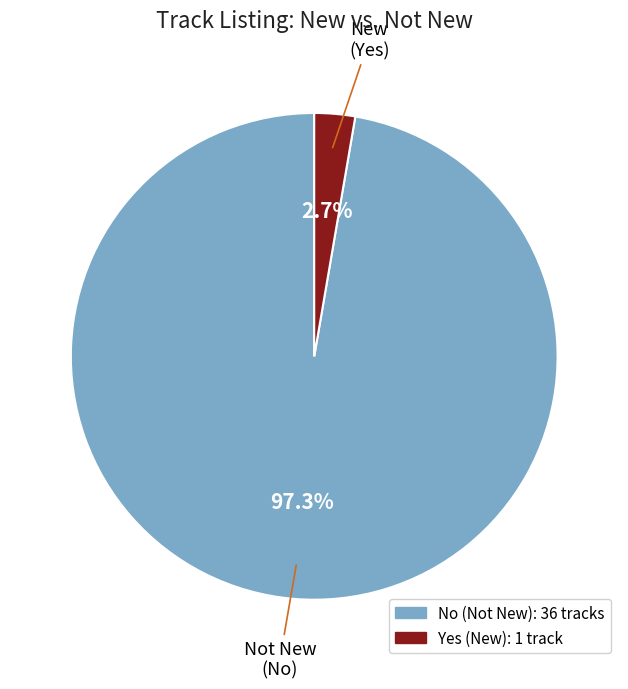

What is the ratio of the value at No to the value at Yes?

36.0